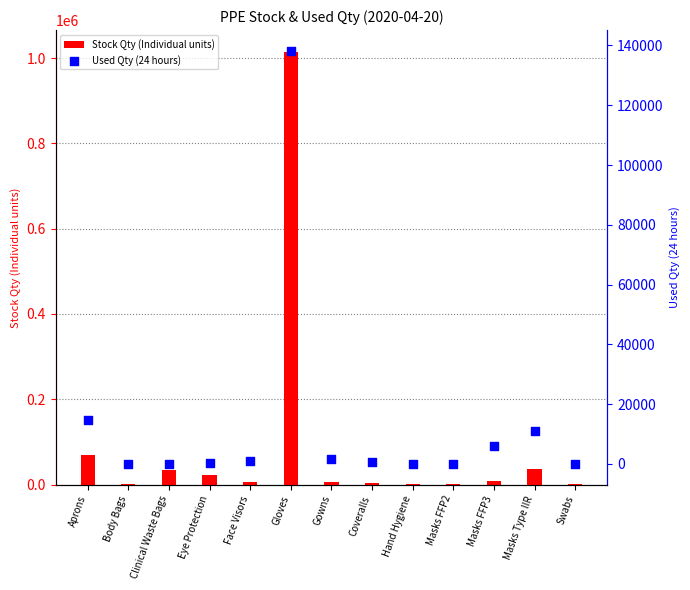

Which series has the widest spread of Y values?

Stock Qty (Individual units)